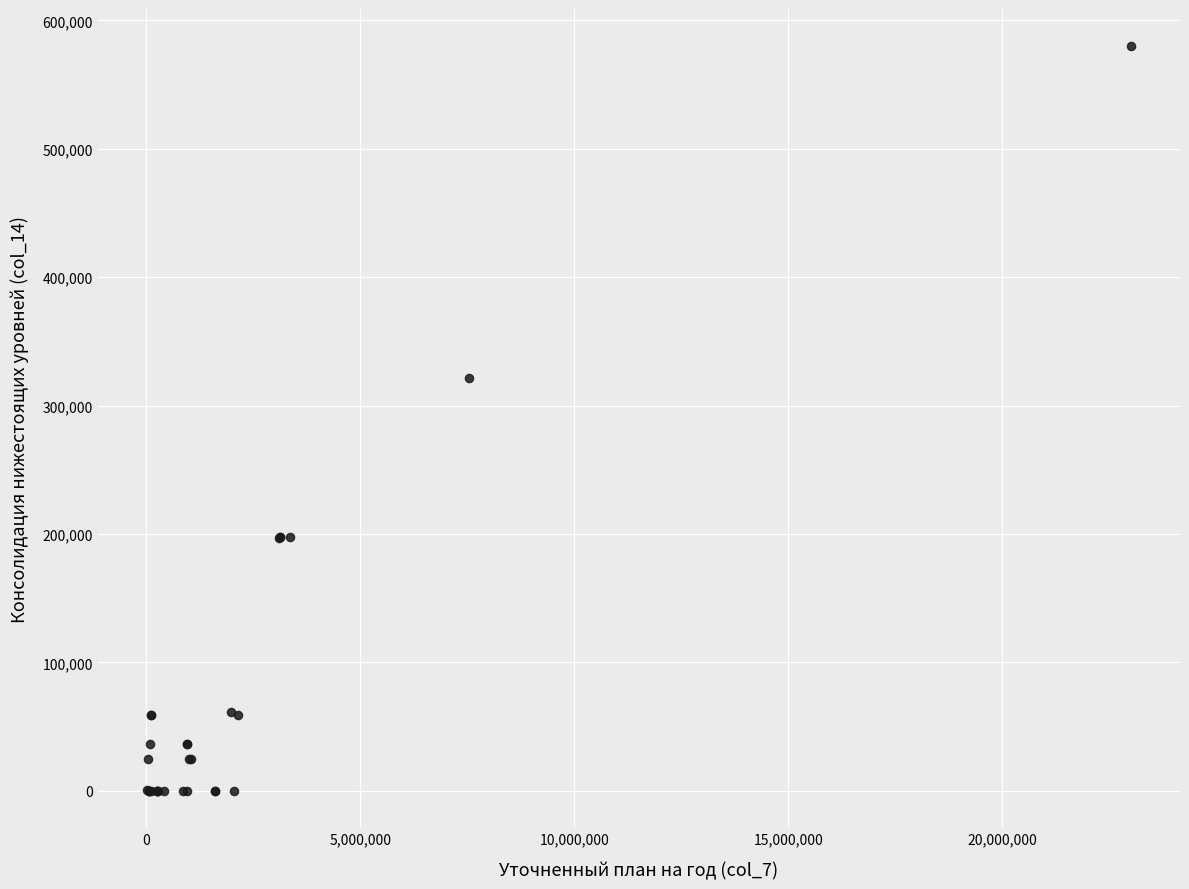

What Y value in the scatter plot is closest to 289937?

321633.1